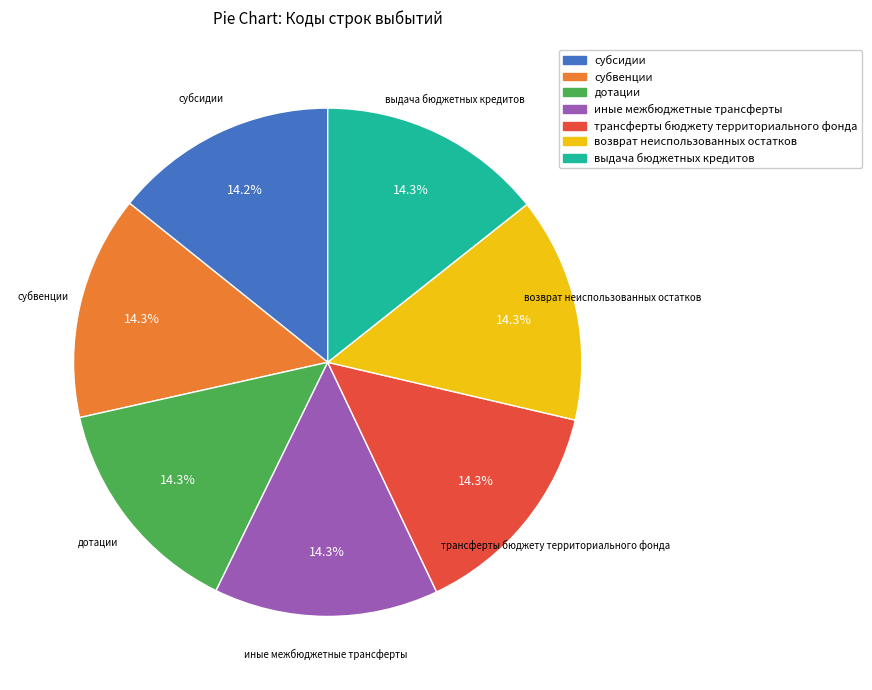

What percentage is the дотации slice, to the nearest percent?

14%